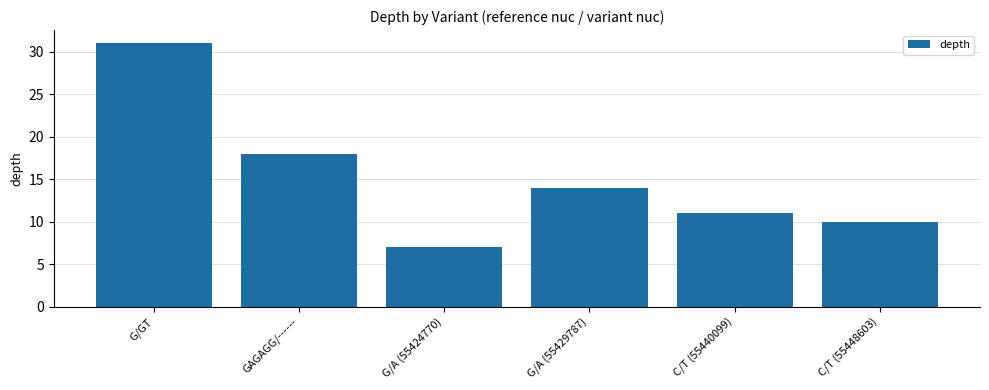

Rank the categories by value from highest to lowest.

G/GT, GAGAGG/------, G/A (55429787), C/T (55440099), C/T (55448603), G/A (55424770)